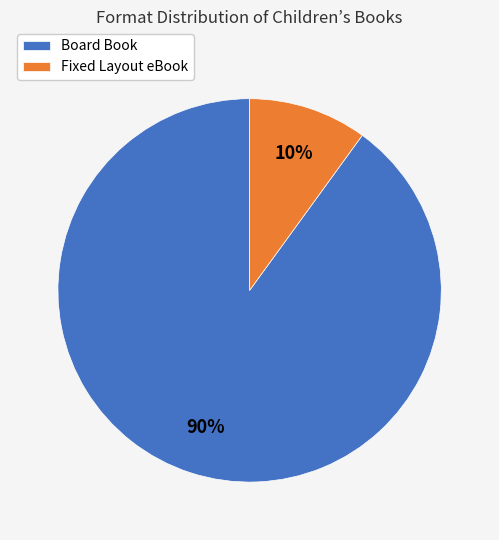

Is there a majority slice in this chart?

Yes